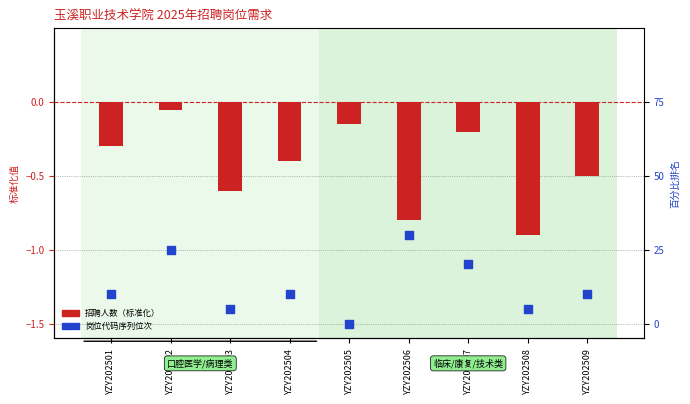

Which series has the widest spread of Y values?

招聘人数 (标准化)